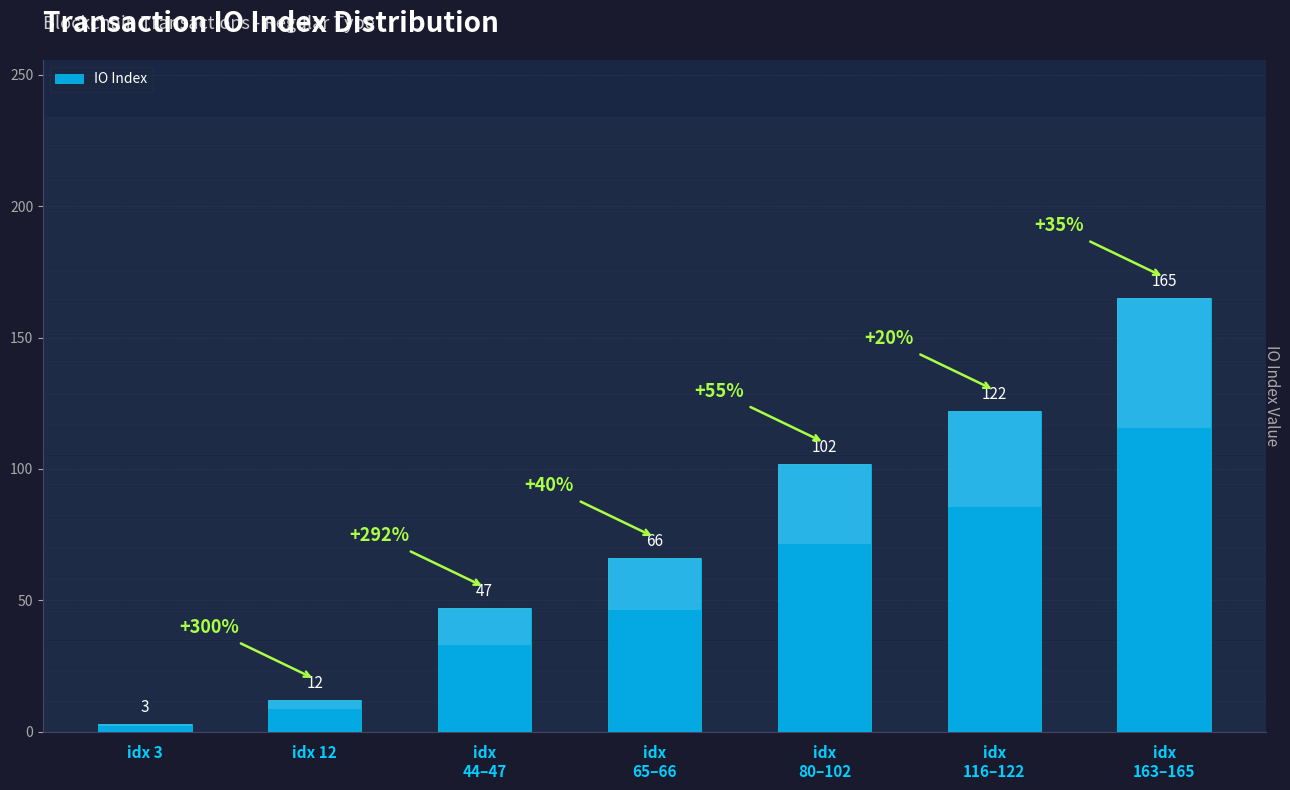

Which category has the highest value across all series?

idx
163–165